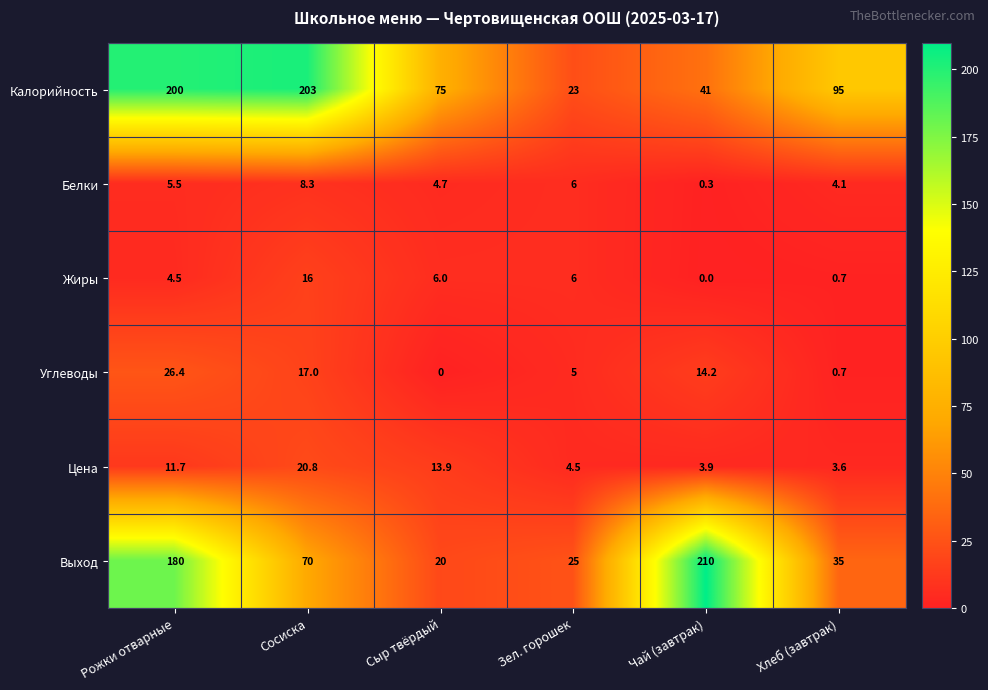

Rank the series at Сосиска from highest to lowest value.

Калорийность, Выход, Цена, Углеводы, Жиры, Белки